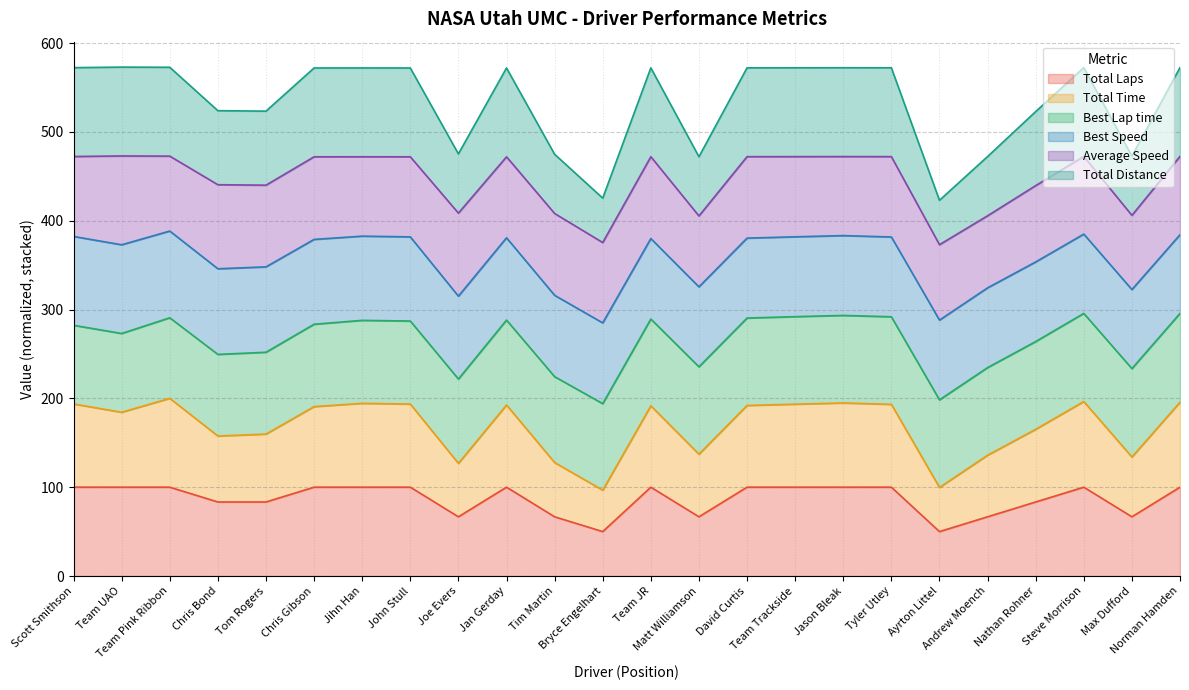

Count the number of categories in the chart.

24